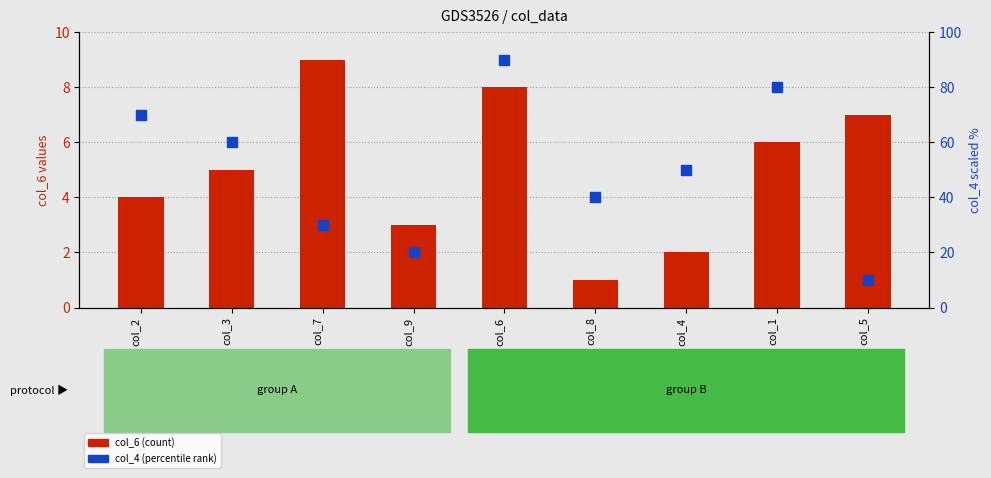

Which series reaches the minimum Y coordinate?

col_6 (count)